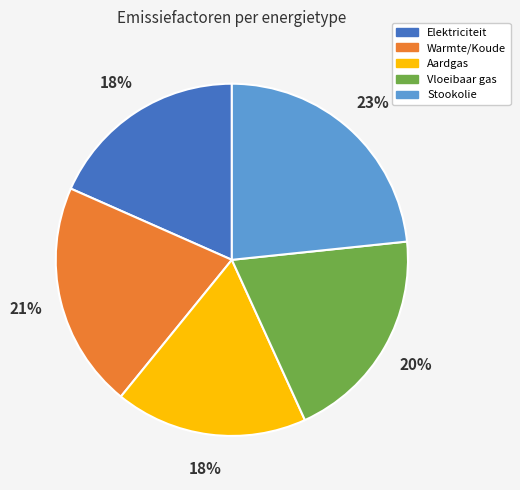

Which category has the biggest portion of the pie?

Stookolie